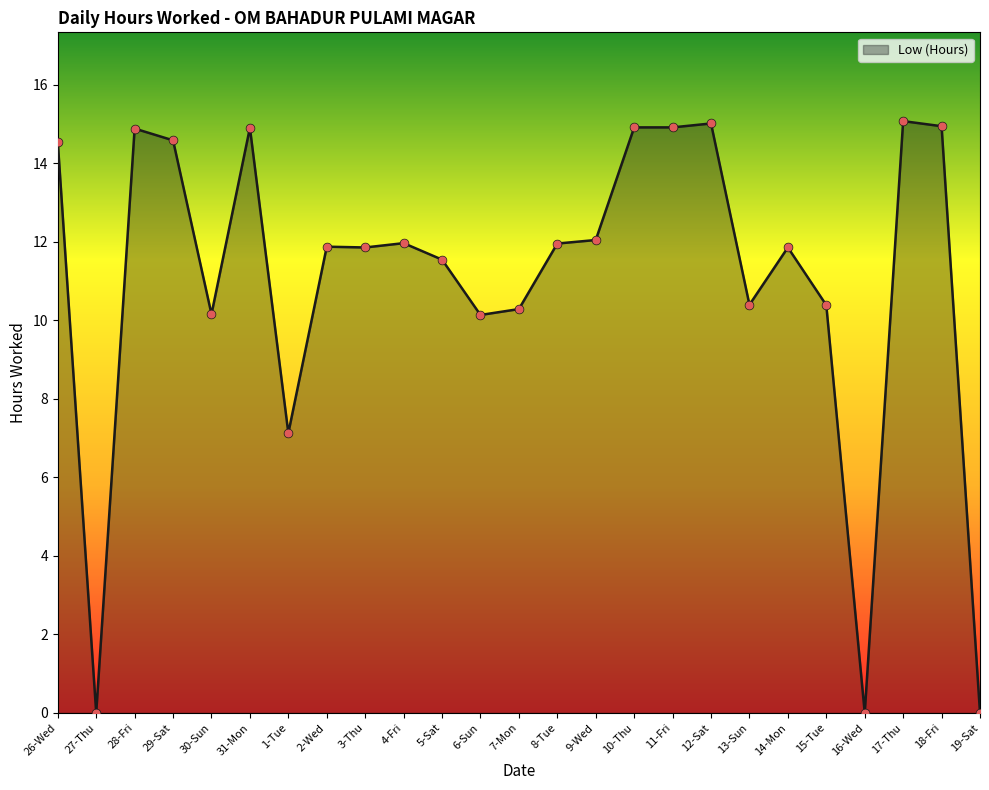

What is the ratio of the value at 2-Wed to the value at 11-Fri?

0.8